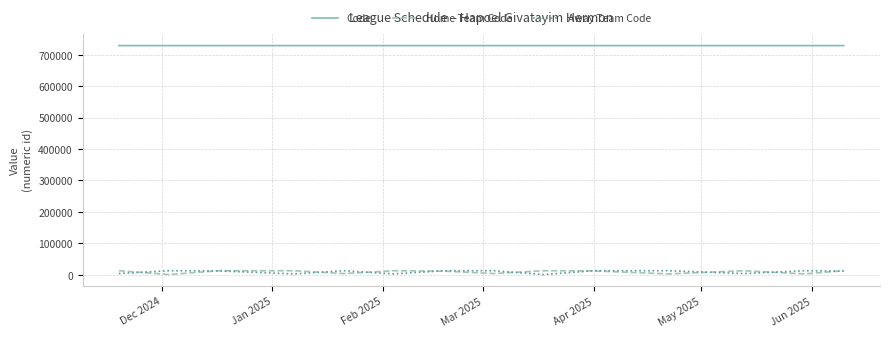

What is the highest value of the Away Team Code series?

12461